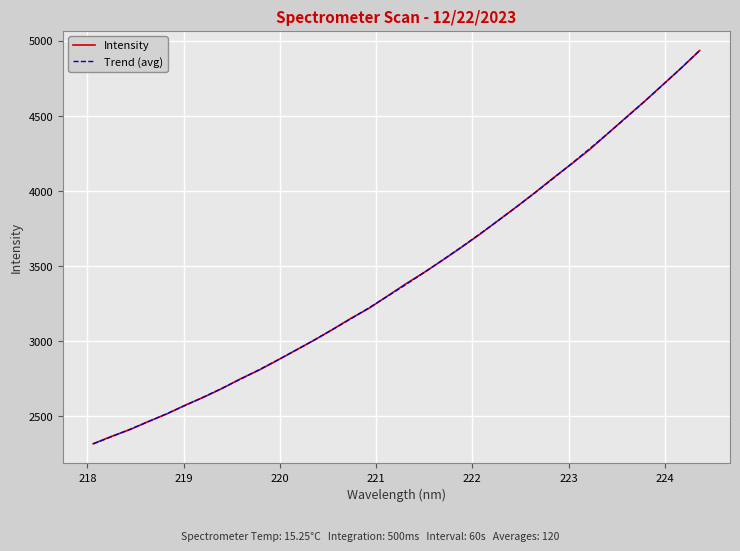

What is the average value of the Intensity series?

3439.8